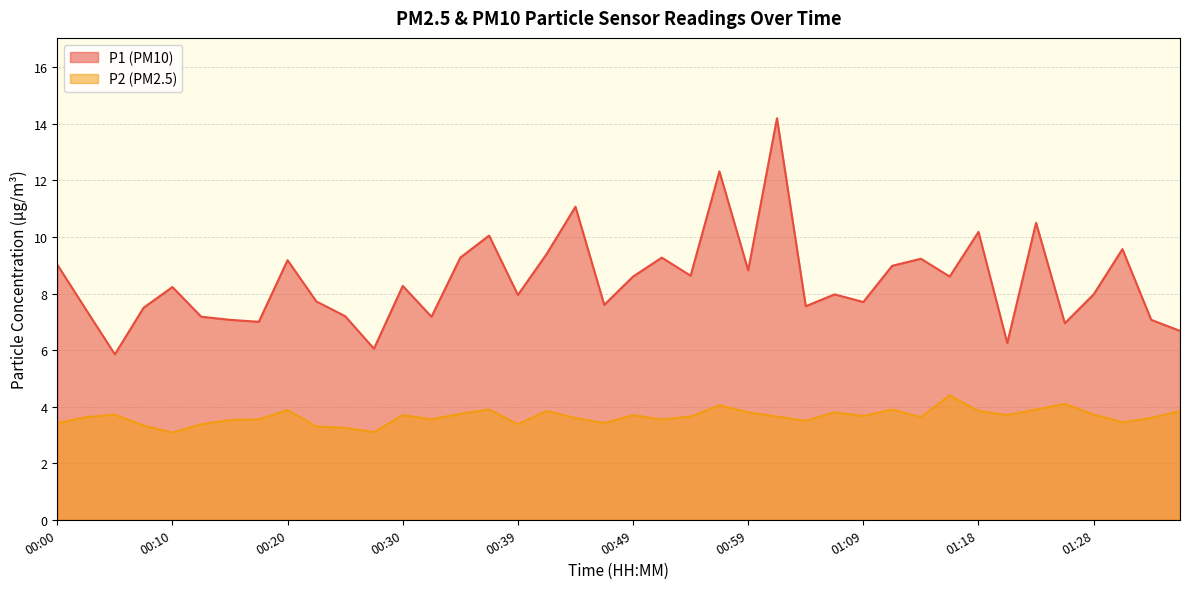

In P2, how many points are lower than both neighbors (excluding endpoints)?

11